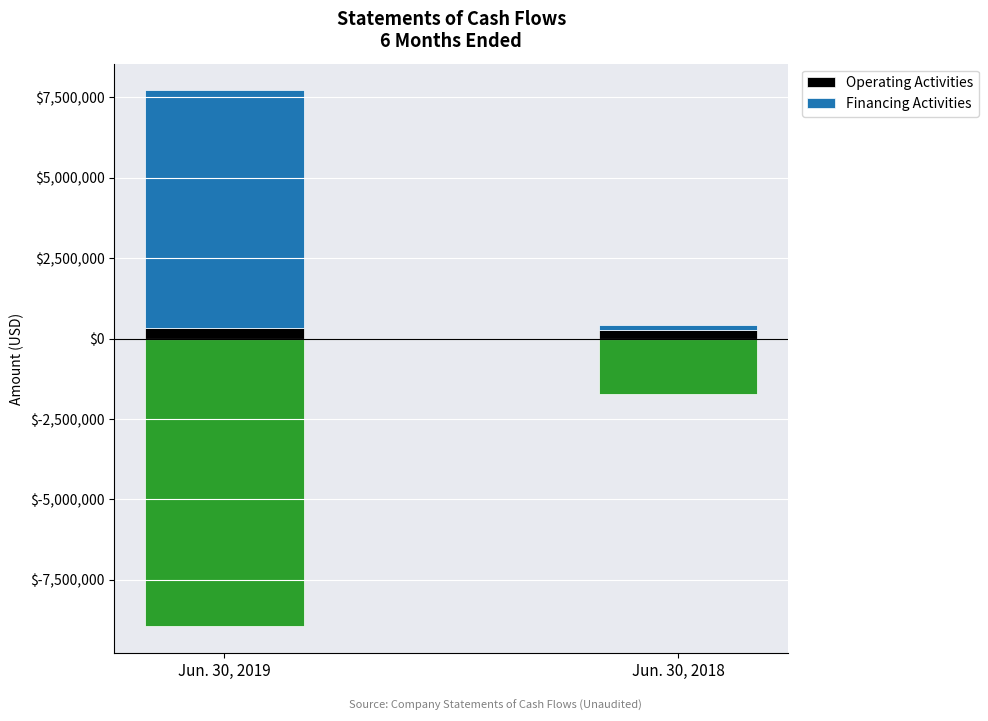

List the series in order of their overall mean, lowest first.

Operating Activities, Financing Activities